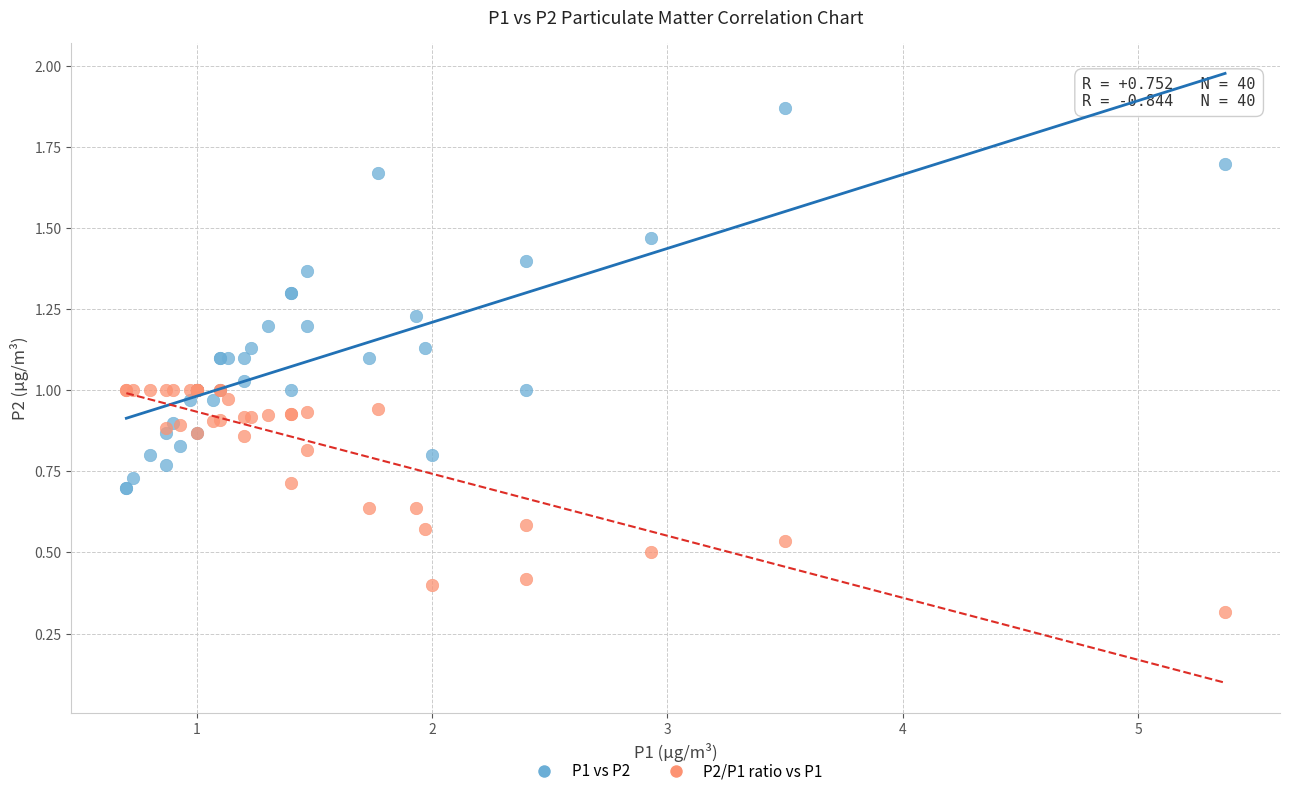

Which series contains the highest Y value?

P1 vs P2